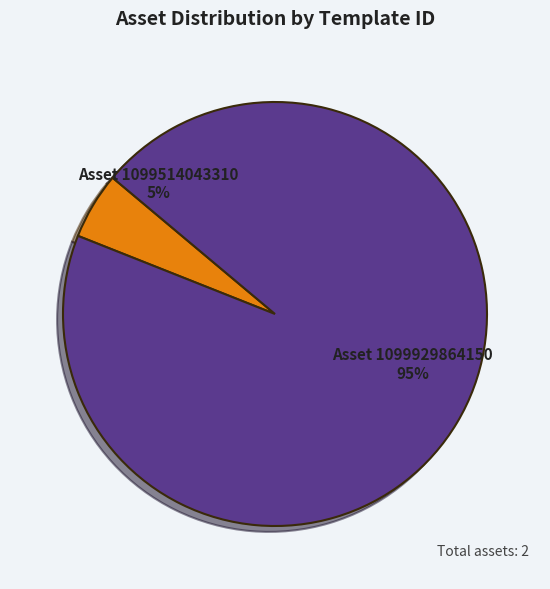

Which slice is the smallest?

Asset 1099514043310